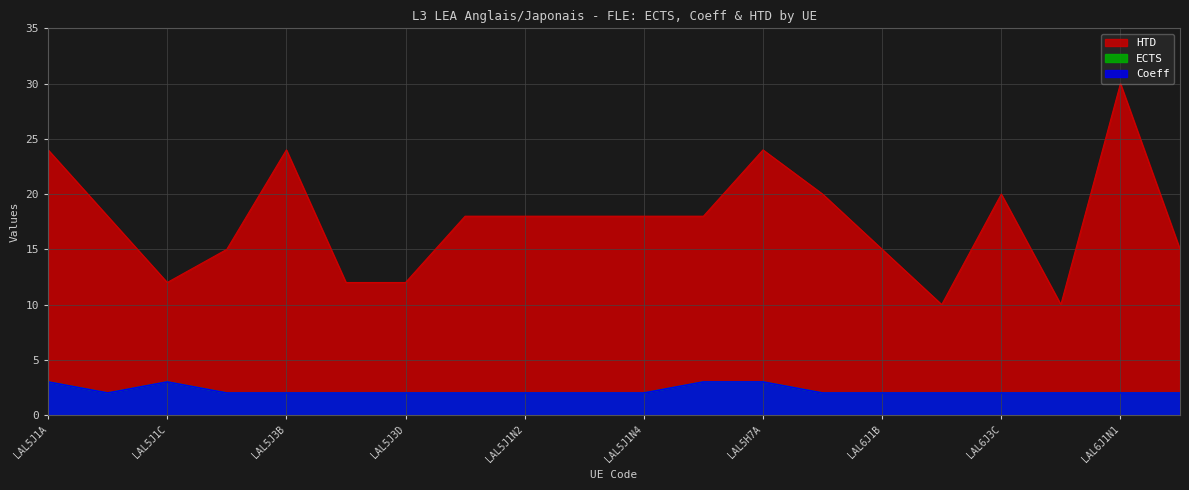

True or false: HTD and Coeff cross at least once.

False